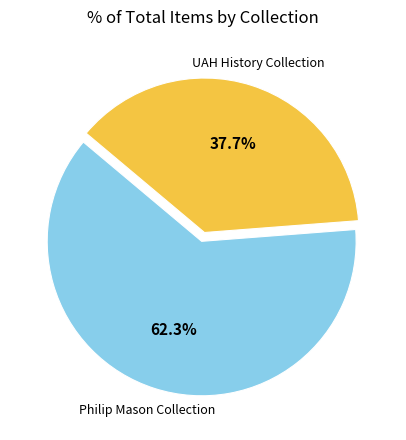

To the nearest percent, what is the average slice percentage?

50%